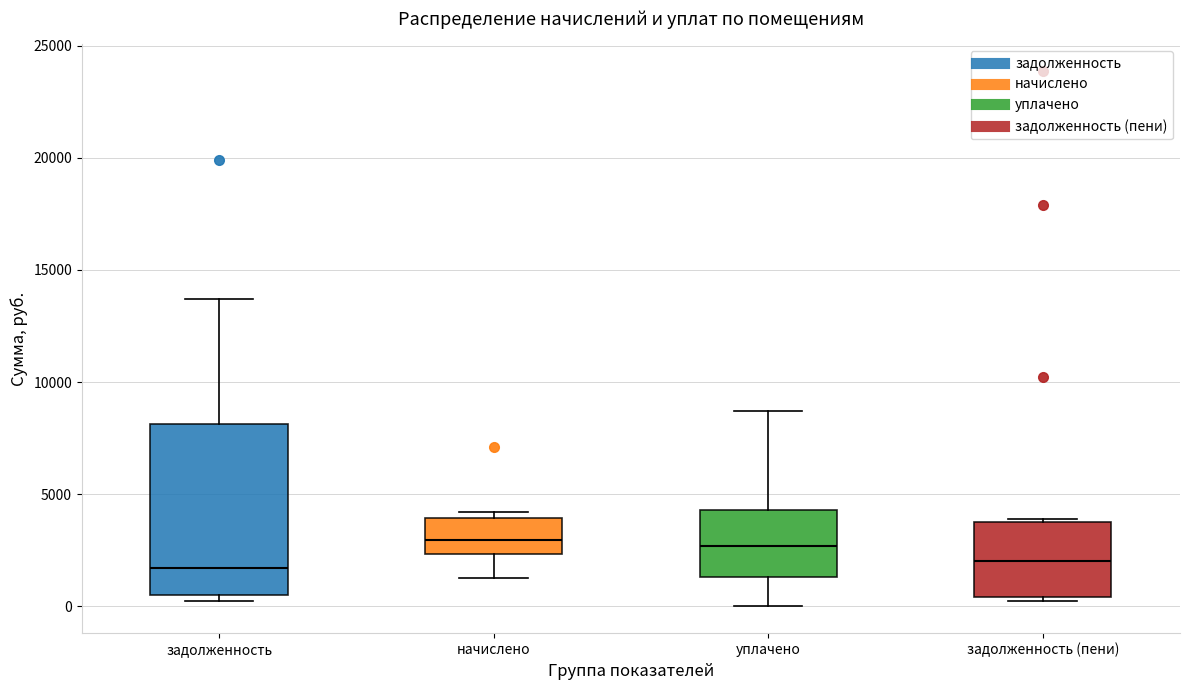

Reading left to right, read every box against the y-axis: the position of its median line, the range the box covers, and the ends of its whiskers. The values are not printed on the chart, so give them approximately, as read against the axis.

задолженность: median 1500, box 500 to 8000, whiskers 0 to 13500
начислено: median 3000, box 2500 to 4000, whiskers 1500 to 4000 (just above the box's upper edge)
уплачено: median 2500, box 1500 to 4500, whiskers 0 to 8500
задолженность (пени): median 2000, box 500 to 4000, whiskers 500 (just below the box's lower edge) to 4000